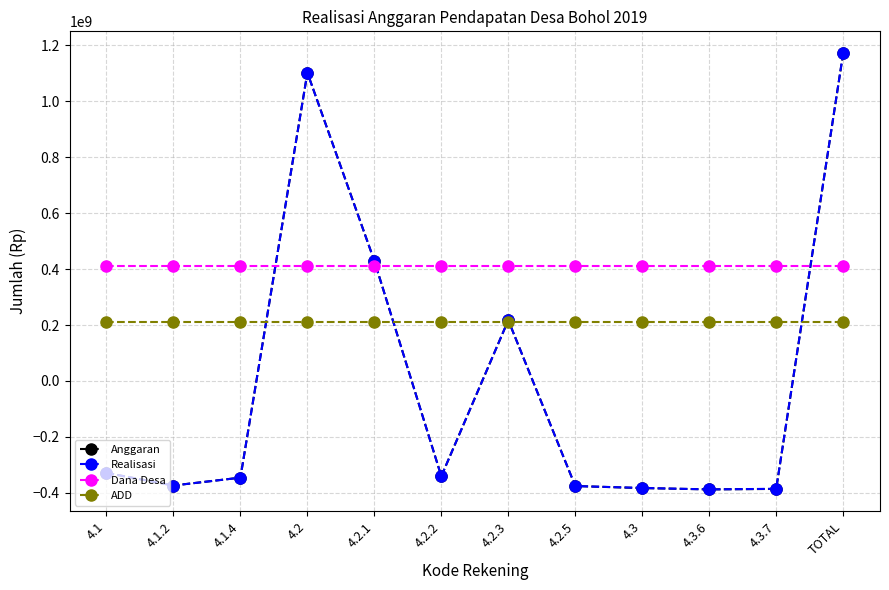

What is the minimum value shown in the chart?

-387618174.0